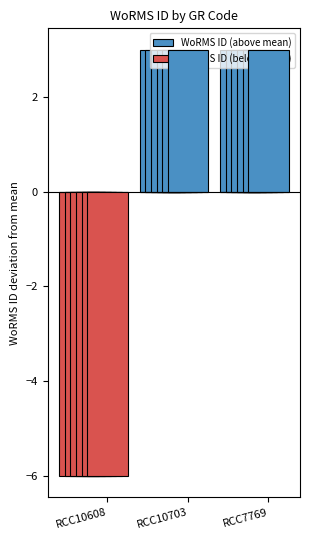

Are the bars horizontal?

No